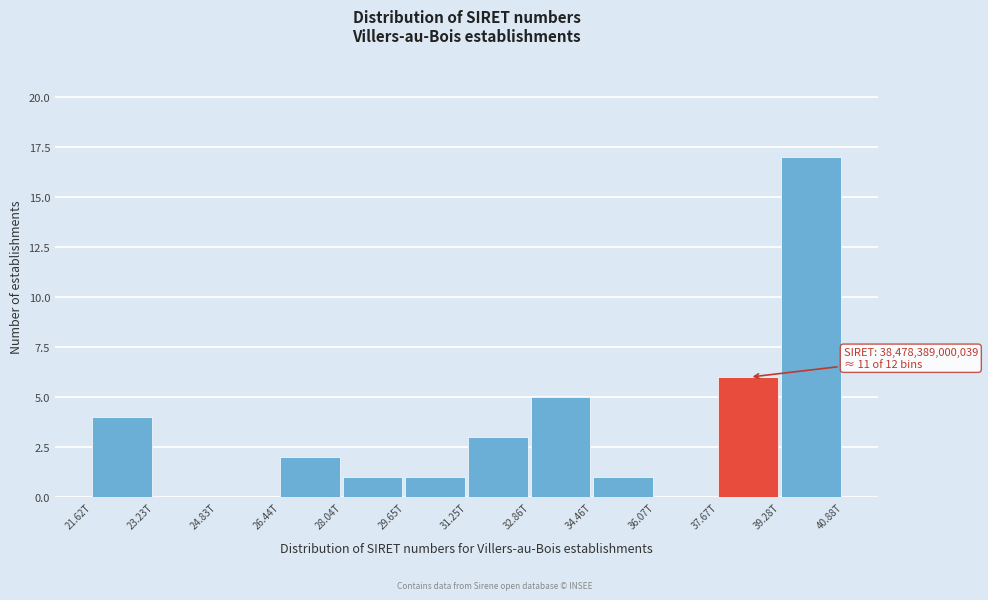

Reading left to right, transcribe all the data shown in this chart.

21.62T=4	23.23T=0	24.83T=0	26.44T=2	28.04T=1	29.65T=1	31.25T=3	32.86T=5	34.46T=1	36.07T=0	37.67T=6	39.28T=17